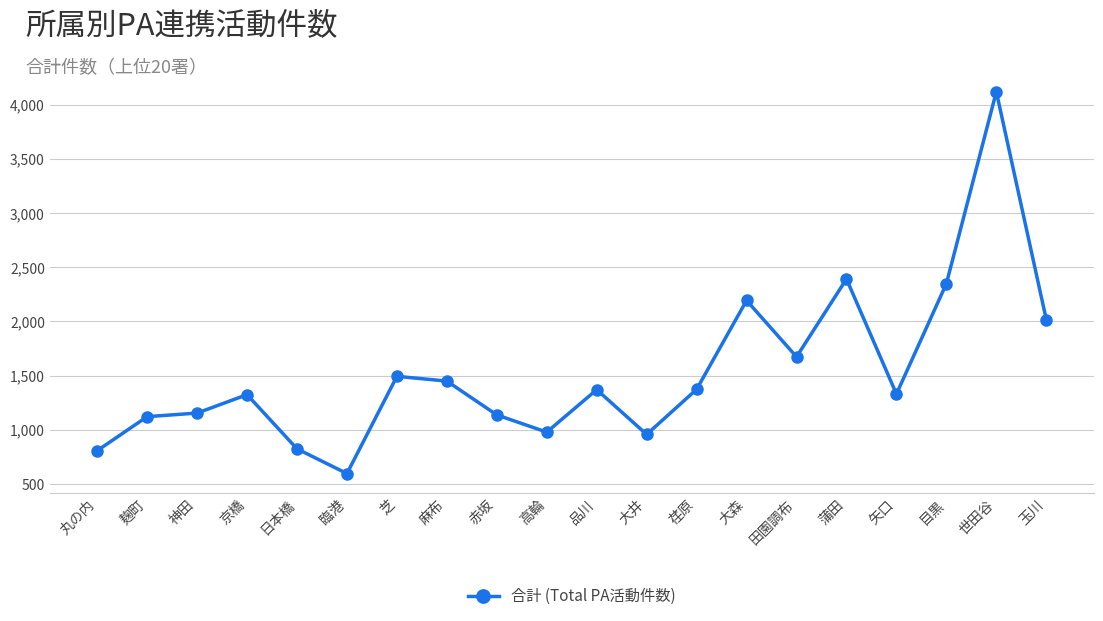

What is the approximate value at 高輪, to the nearest 100?

1000